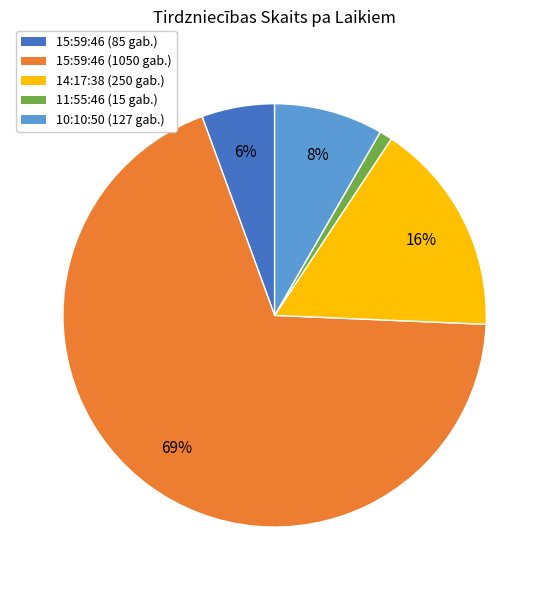

Is it true that 11:55:46 (15 gab.) is 14% of the pie?

False